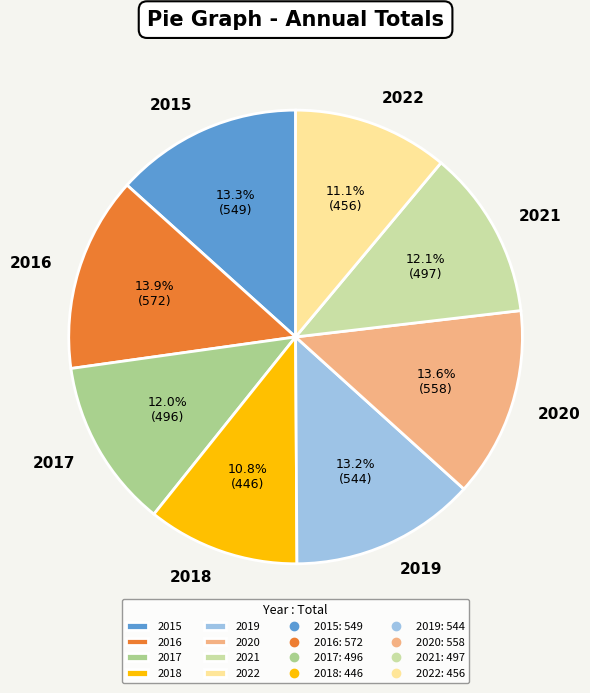

To the nearest percent, what is the combined percentage of 2017 and 2018?

23%